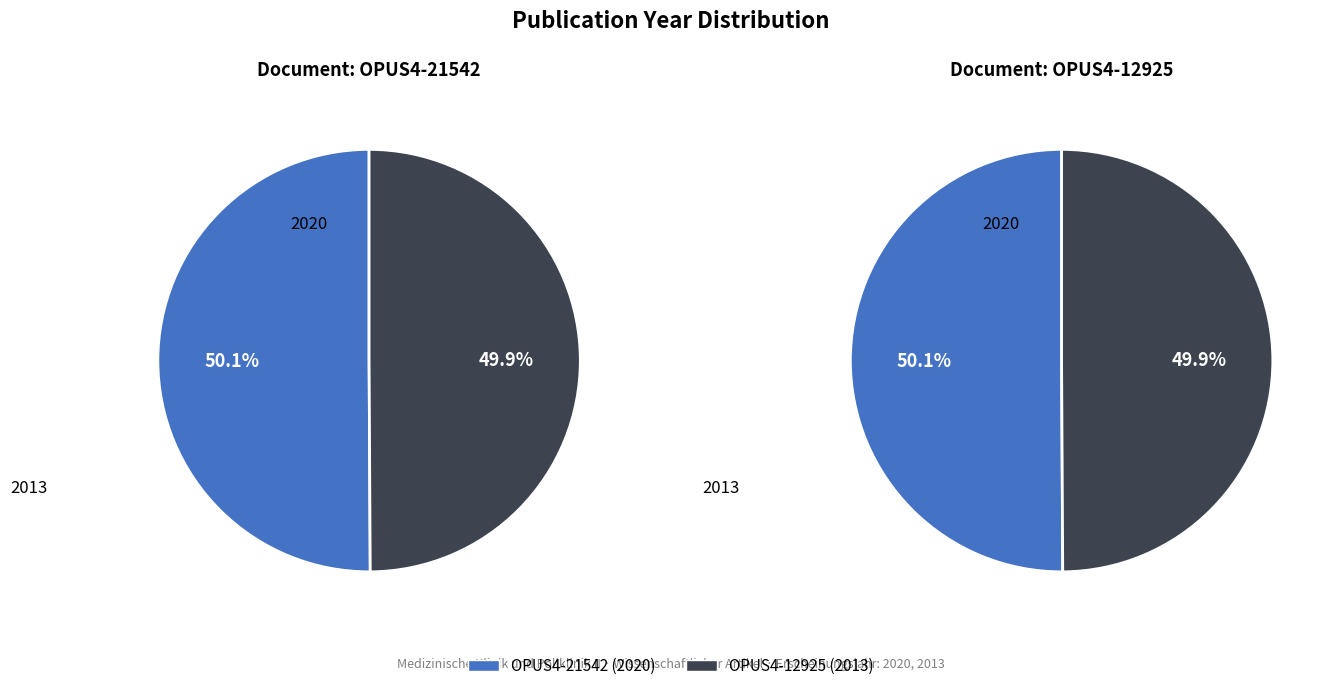

True or false: OPUS4-12925 accounts for 50% of the total.

True